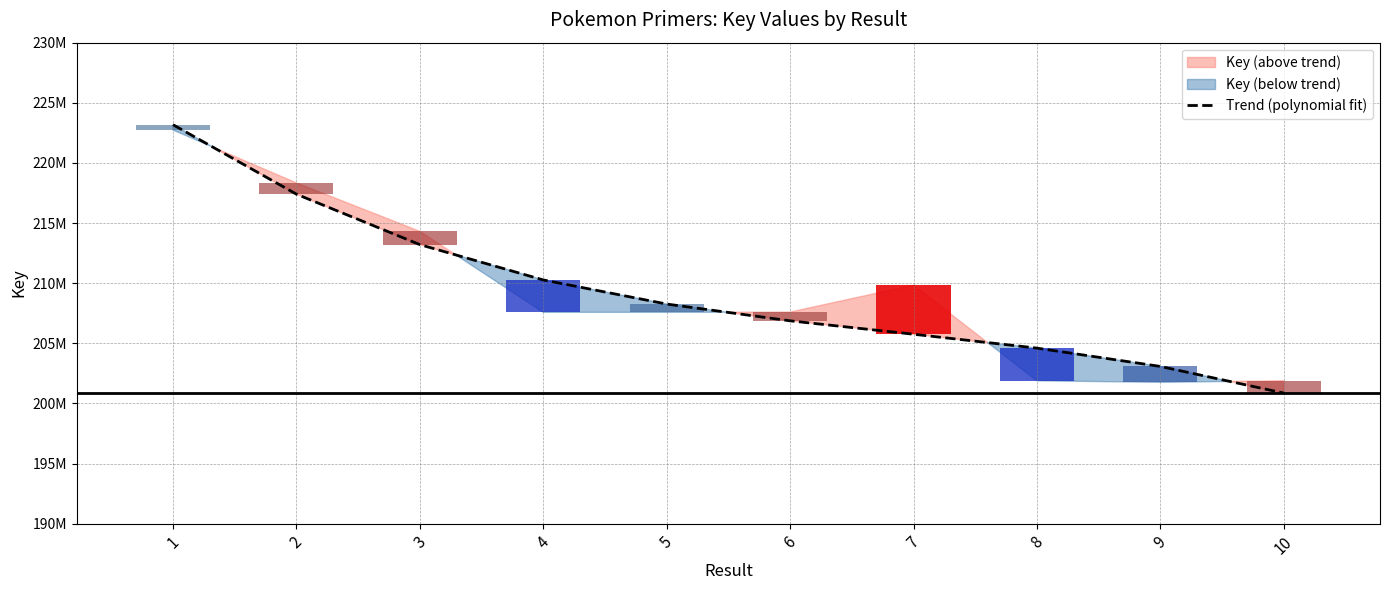

The value at 10 is 140588366.6. True or false?

False